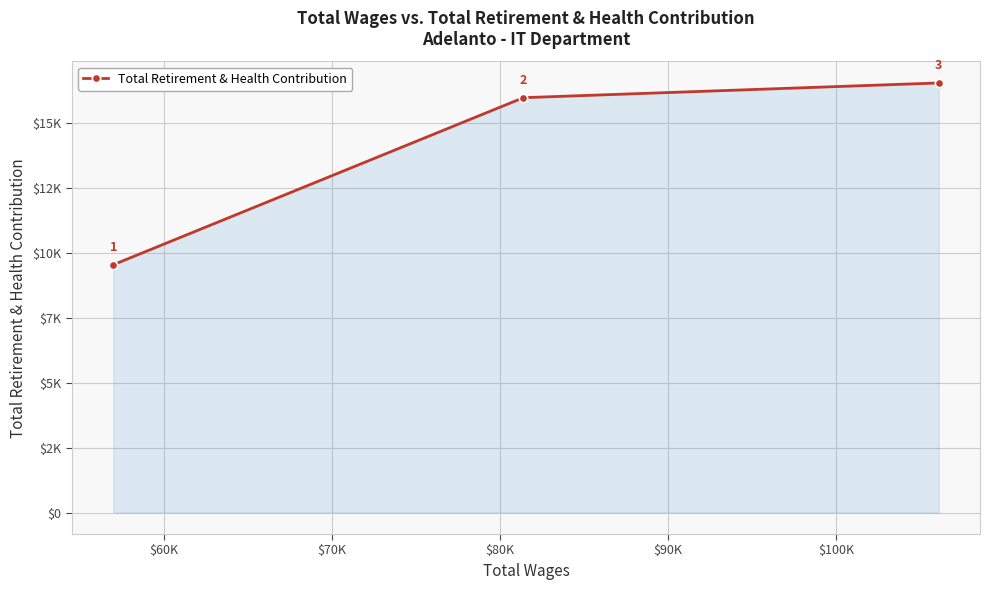

Is this an area chart (filled region under the line)?

Yes